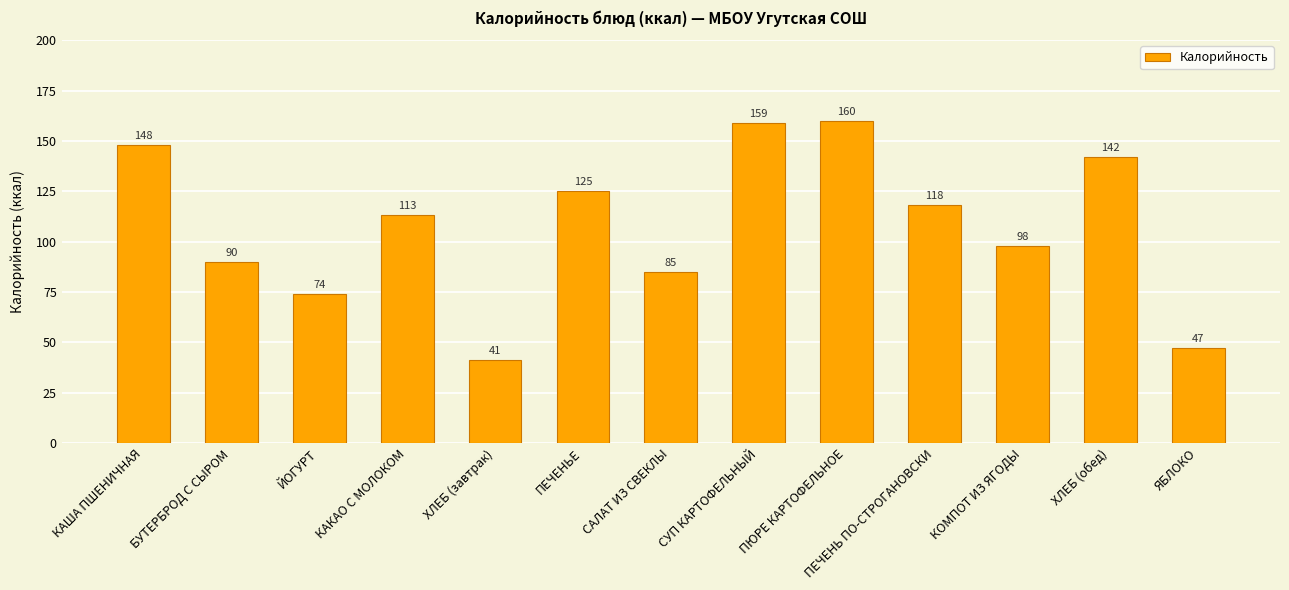

What is the difference between the values at КАКАО С МОЛОКОМ and КОМПОТ ИЗ ЯГОДЫ?

15